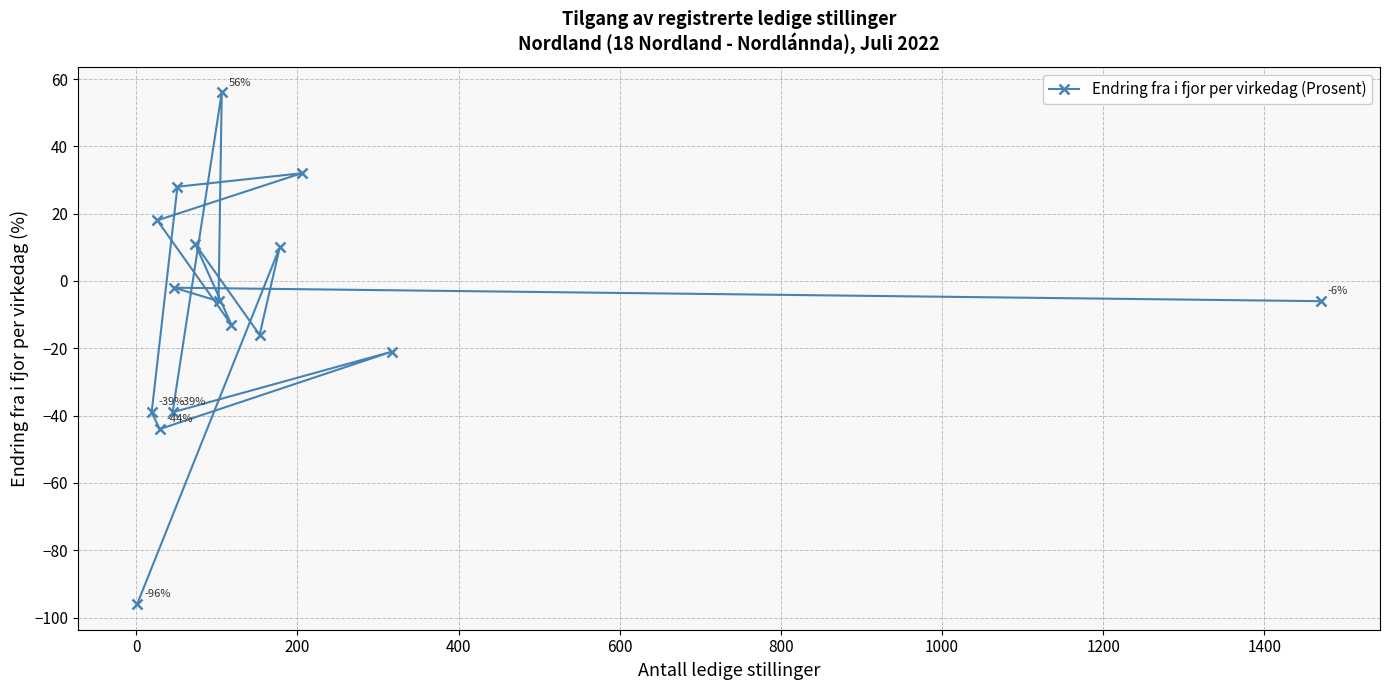

What is the smallest value displayed?

-96